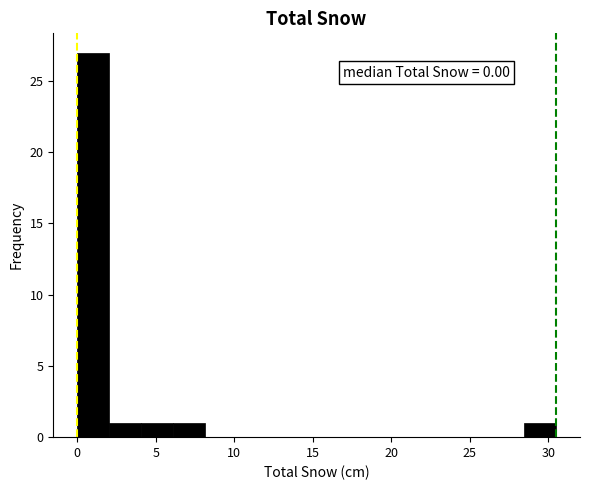

Which range on the x-axis has the tallest bar?

0.0 to 2.0